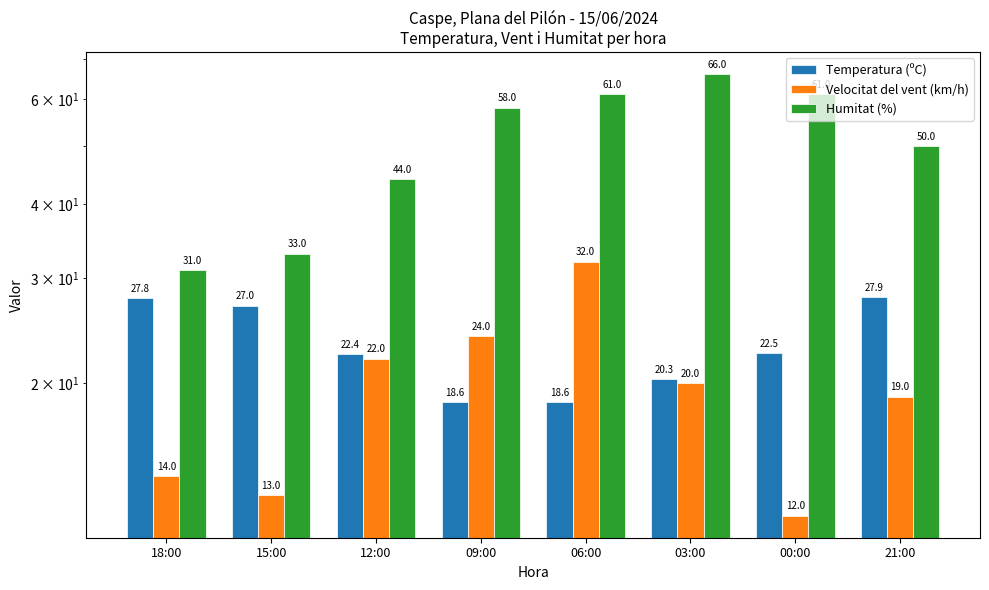

What is the average value of the Temperatura (ºC) series?

23.1